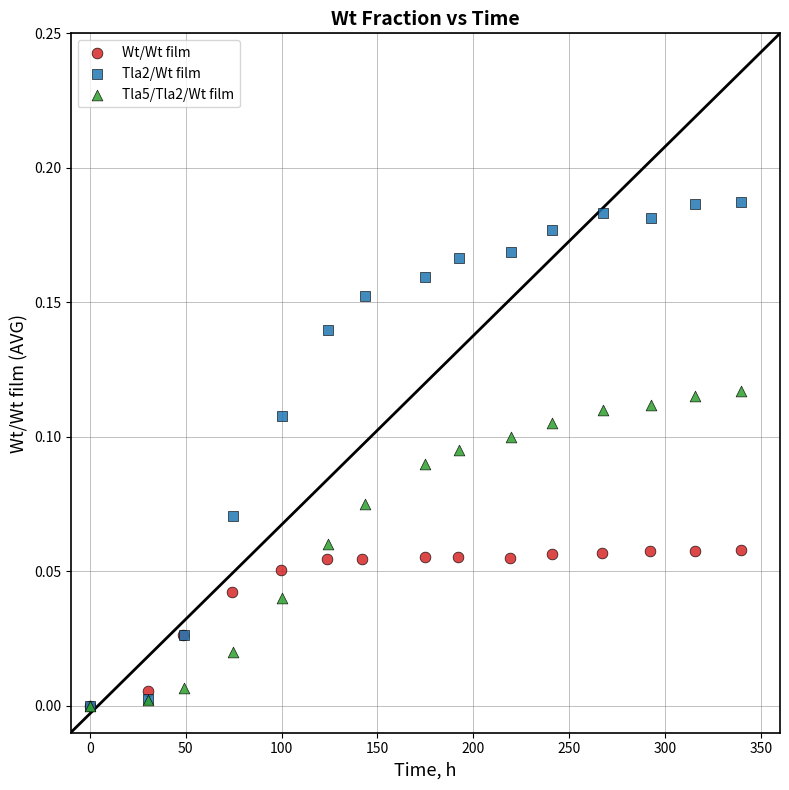

Which series has the largest Y range (max minus min)?

Tla2/Wt film